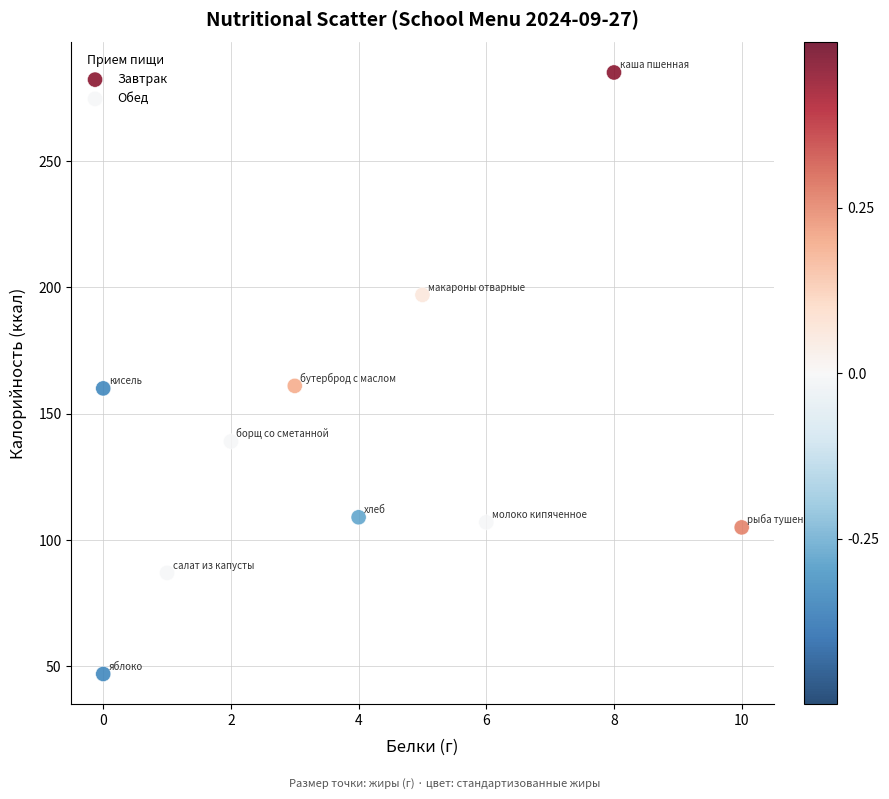

What are all the series names shown in the legend?

Завтрак, Обед